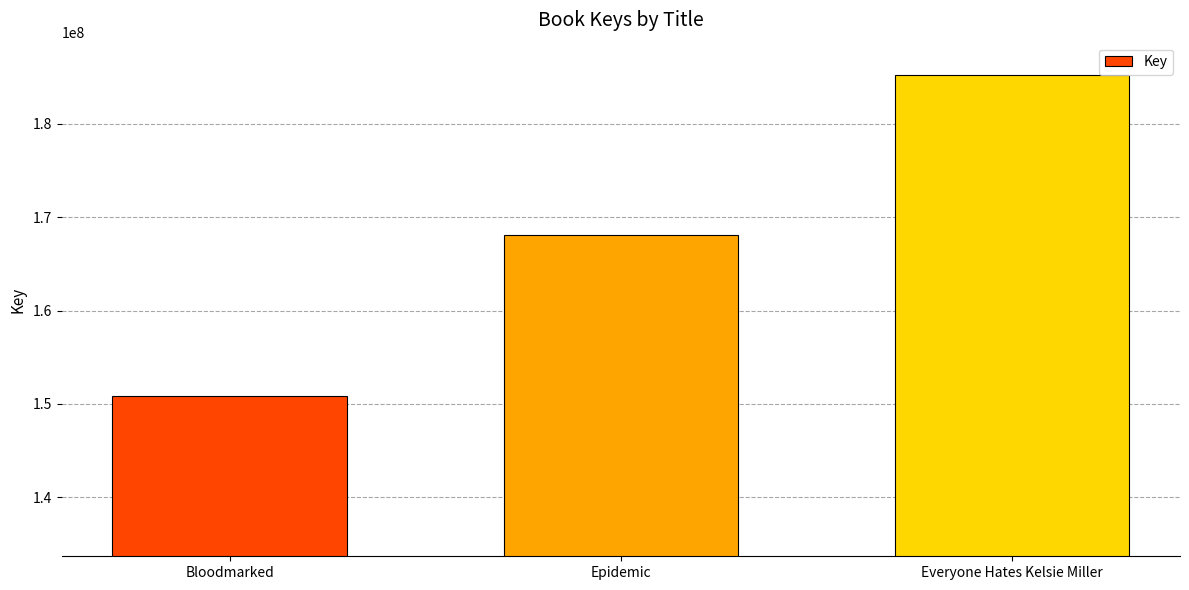

Reading left to right, what are all the values shown in this chart?

150879309	168047023	185245506